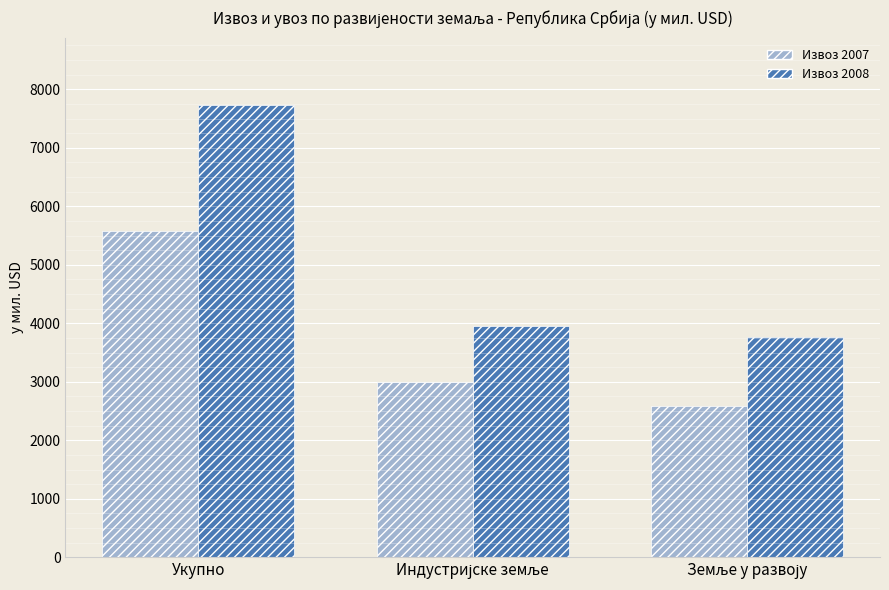

What is the approximate value of Извоз 2007 at Укупно?

5573.6